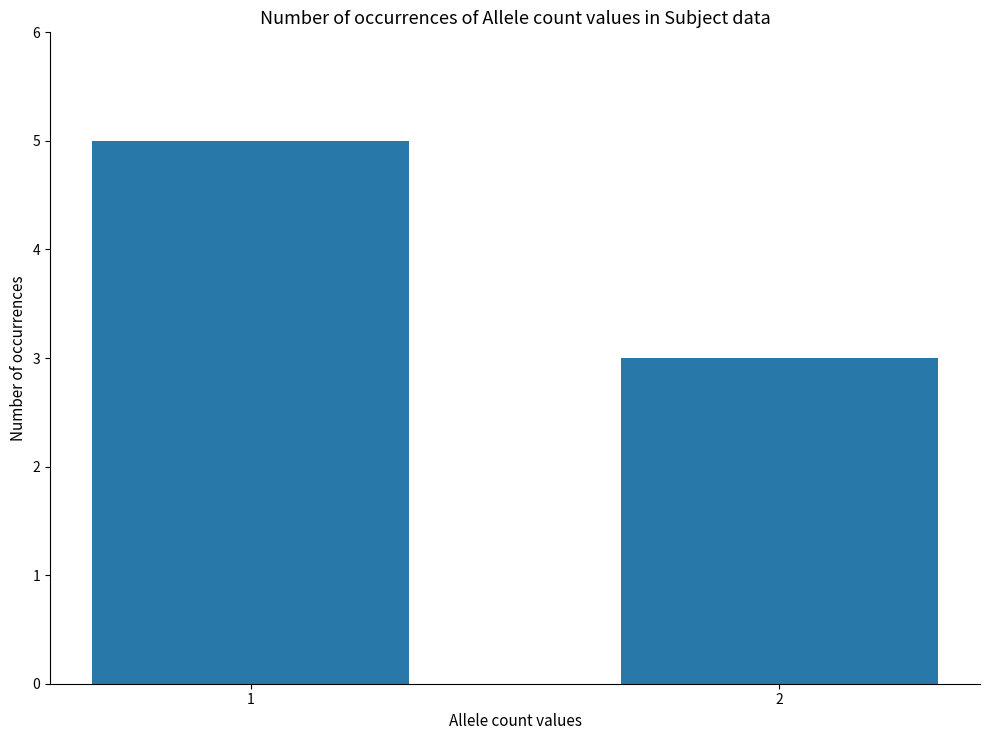

Which has a higher value, 2 or 1?

1